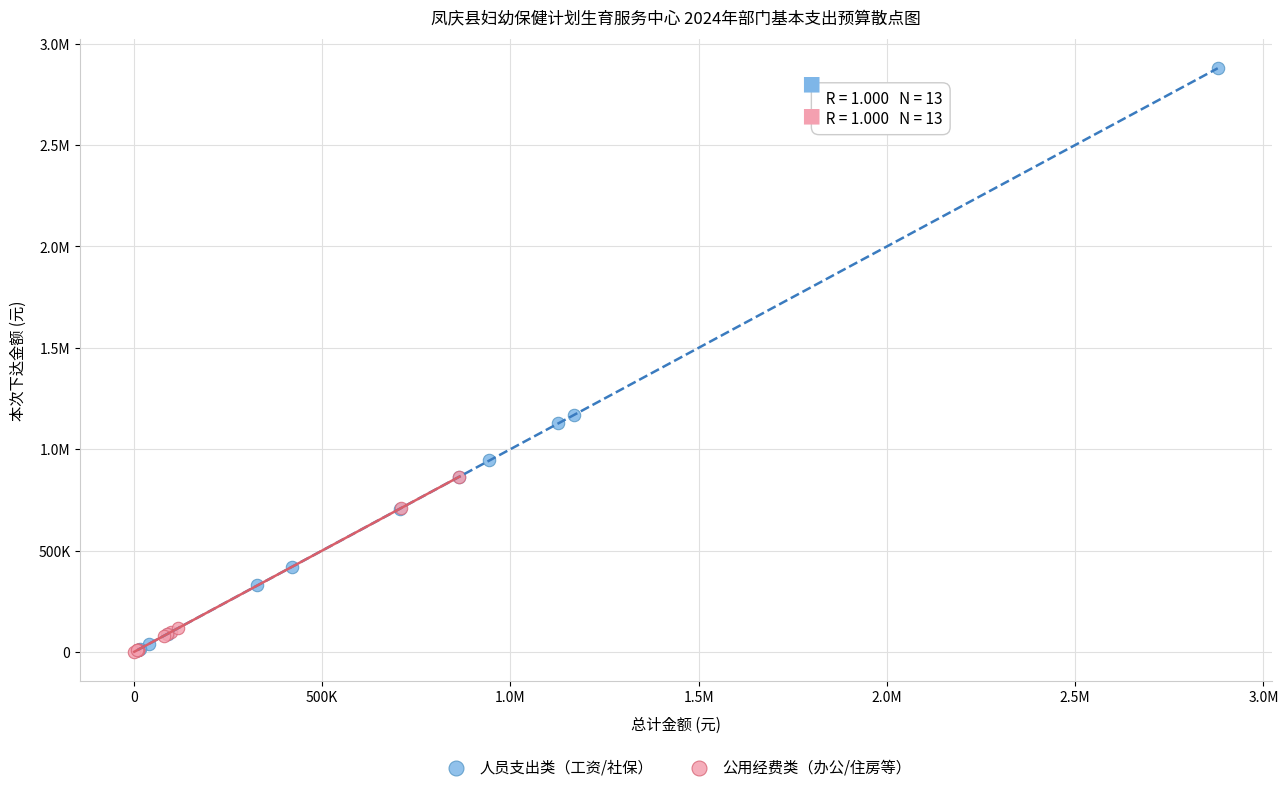

What are all the series names shown in the legend?

人员支出类（工资/社保）, 公用经费类（办公/住房等）